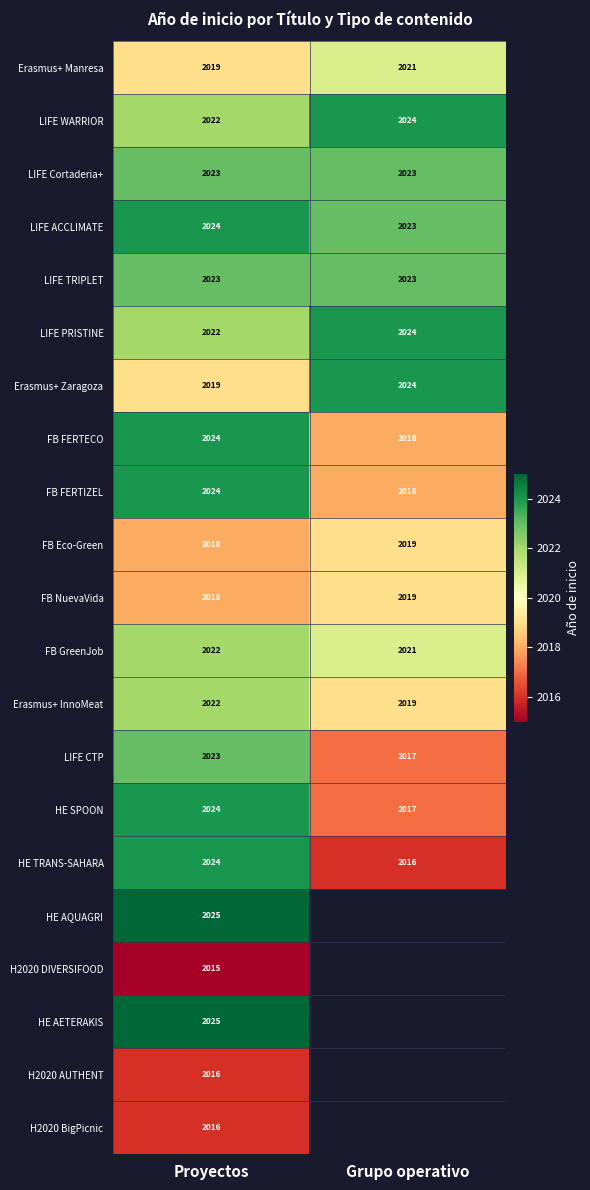

Rank the categories by FB NuevaVida value from highest to lowest.

Grupo operativo, Proyectos